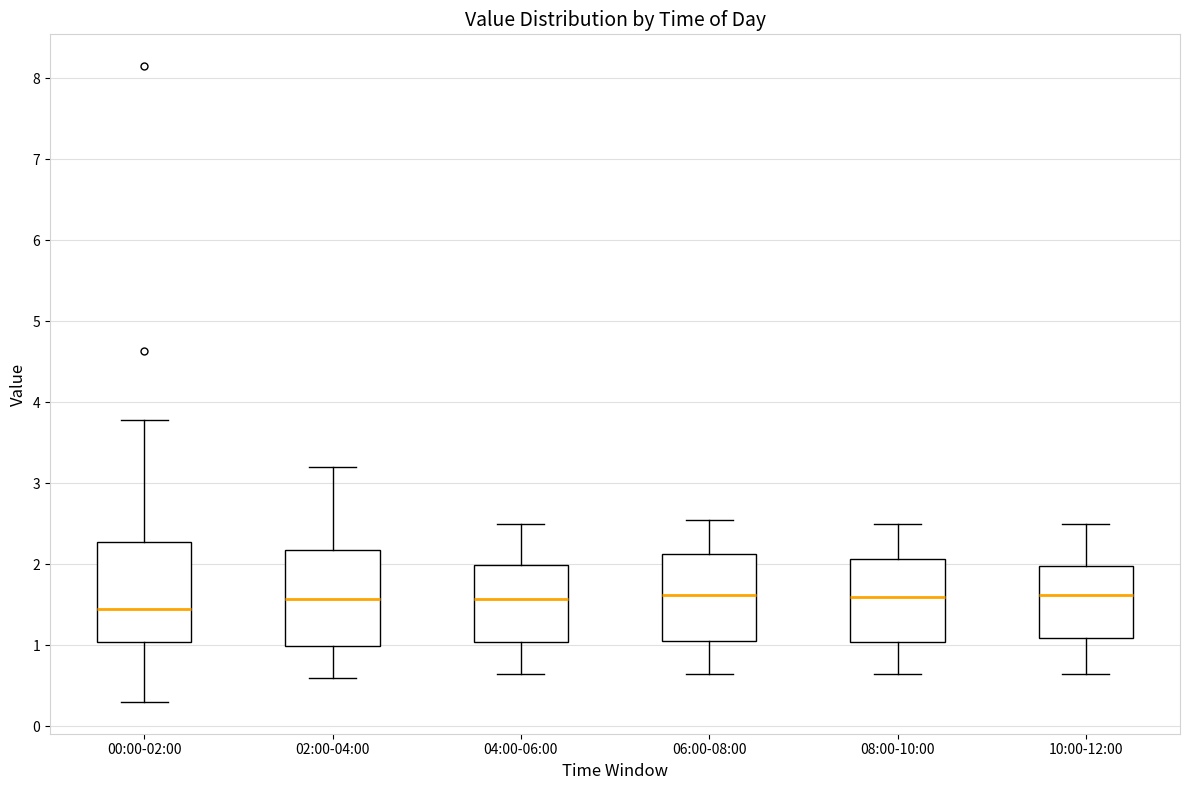

Reading left to right, read every box against the y-axis: the position of its median line, the range the box covers, and the ends of its whiskers. The values are not printed on the chart, so give them approximately, as read against the axis.

00:00-02:00: median 1.5, box 1.0 to 2.3, whiskers 0.3 to 3.8
02:00-04:00: median 1.6, box 1.0 to 2.2, whiskers 0.6 to 3.2
04:00-06:00: median 1.6, box 1.0 to 2.0, whiskers 0.7 to 2.5
06:00-08:00: median 1.6, box 1.1 to 2.1, whiskers 0.7 to 2.6
08:00-10:00: median 1.6, box 1.0 to 2.1, whiskers 0.7 to 2.5
10:00-12:00: median 1.6, box 1.1 to 2.0, whiskers 0.7 to 2.5